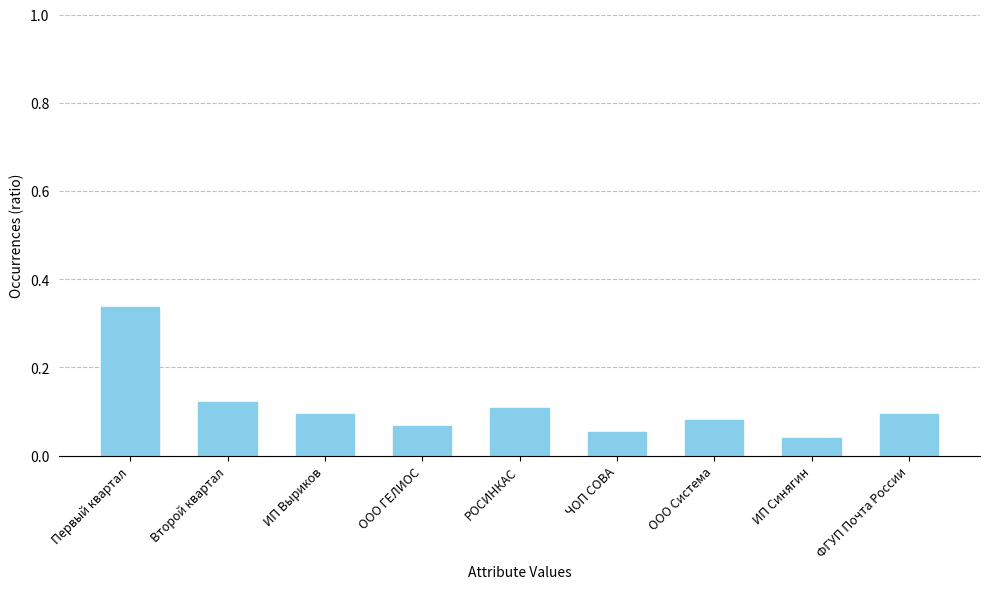

What is the sum of all values?

1.0